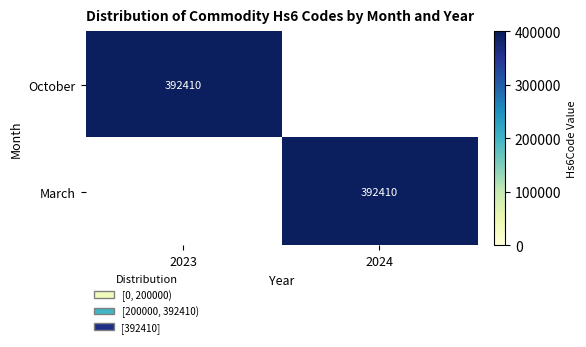

Is it true that October equals 146975 at 2023?

False